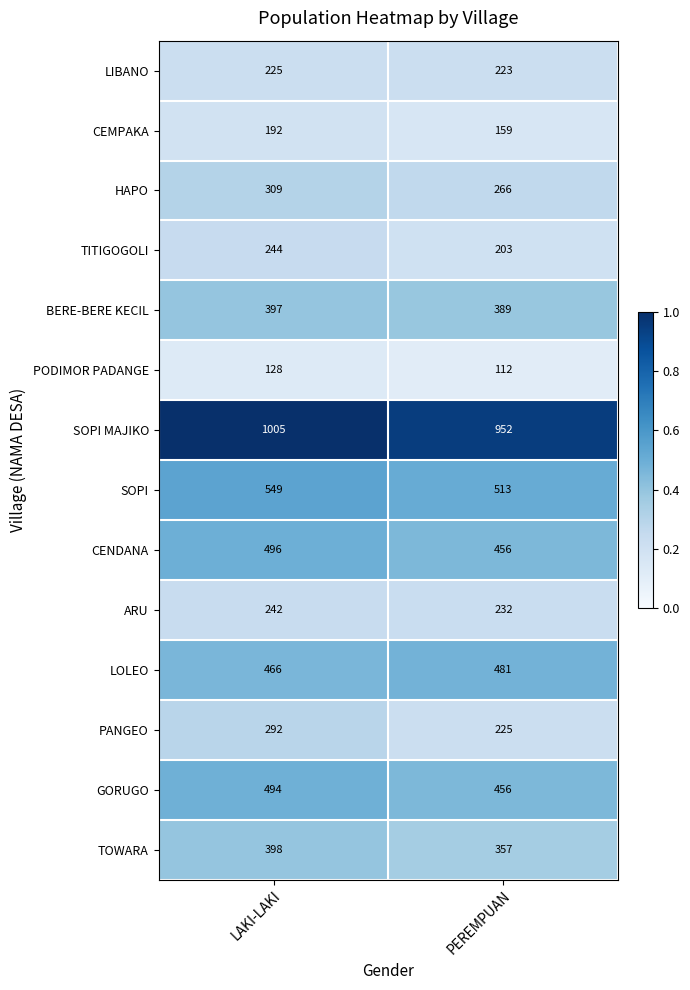

Which series has the widest spread of values?

PANGEO